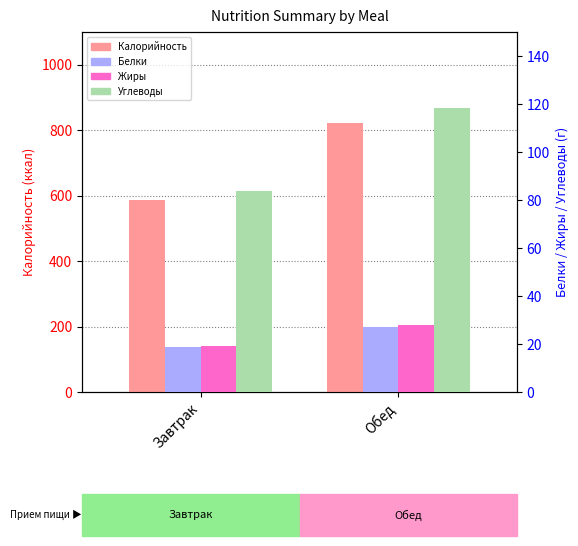

Which series has the largest total across all categories?

Калорийность